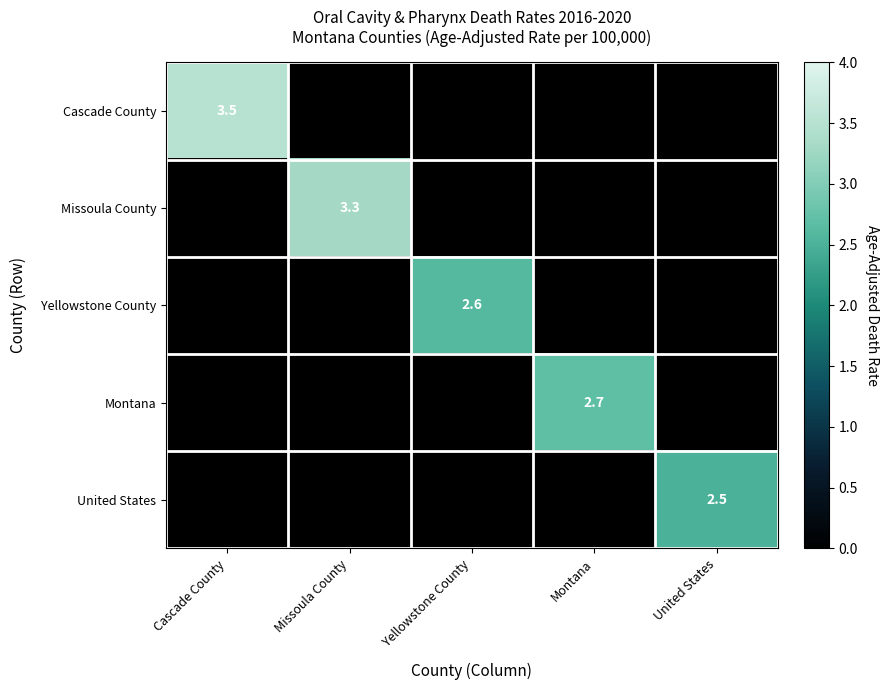

At how many categories does at least one series exceed 1?

5